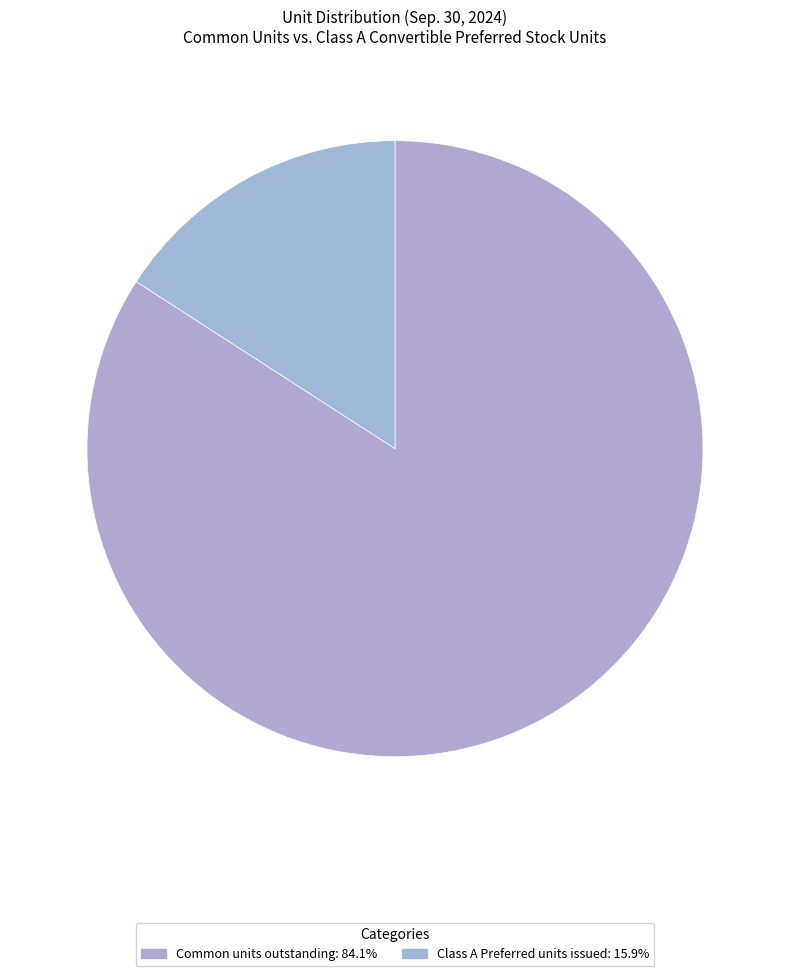

Does Class A Preferred units issued represent more than half of the total?

No